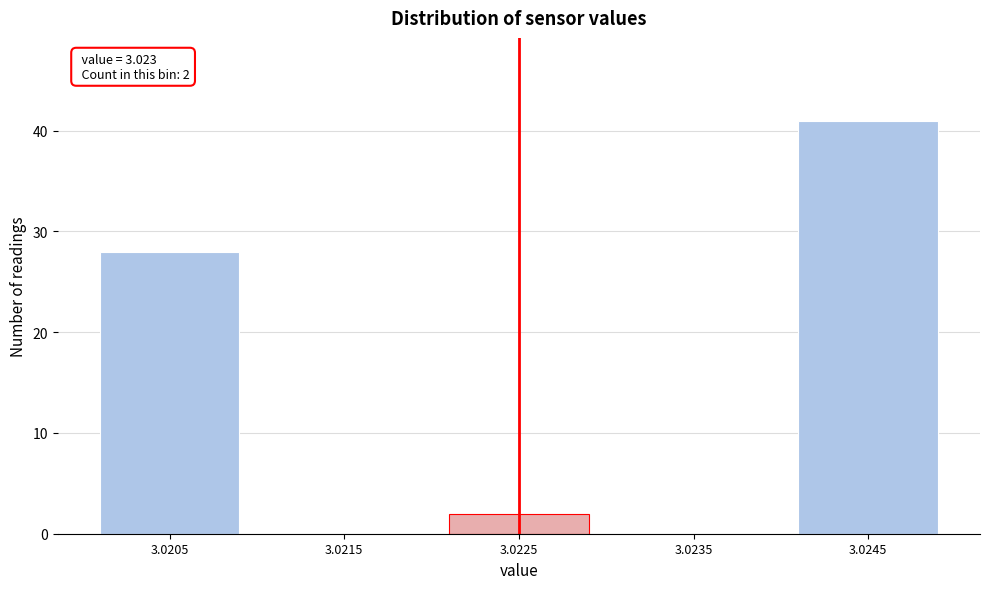

Reading left to right, list all the values displayed in this chart.

3.0205=28	3.0215=0	3.0225=2	3.0235=0	3.0245=41